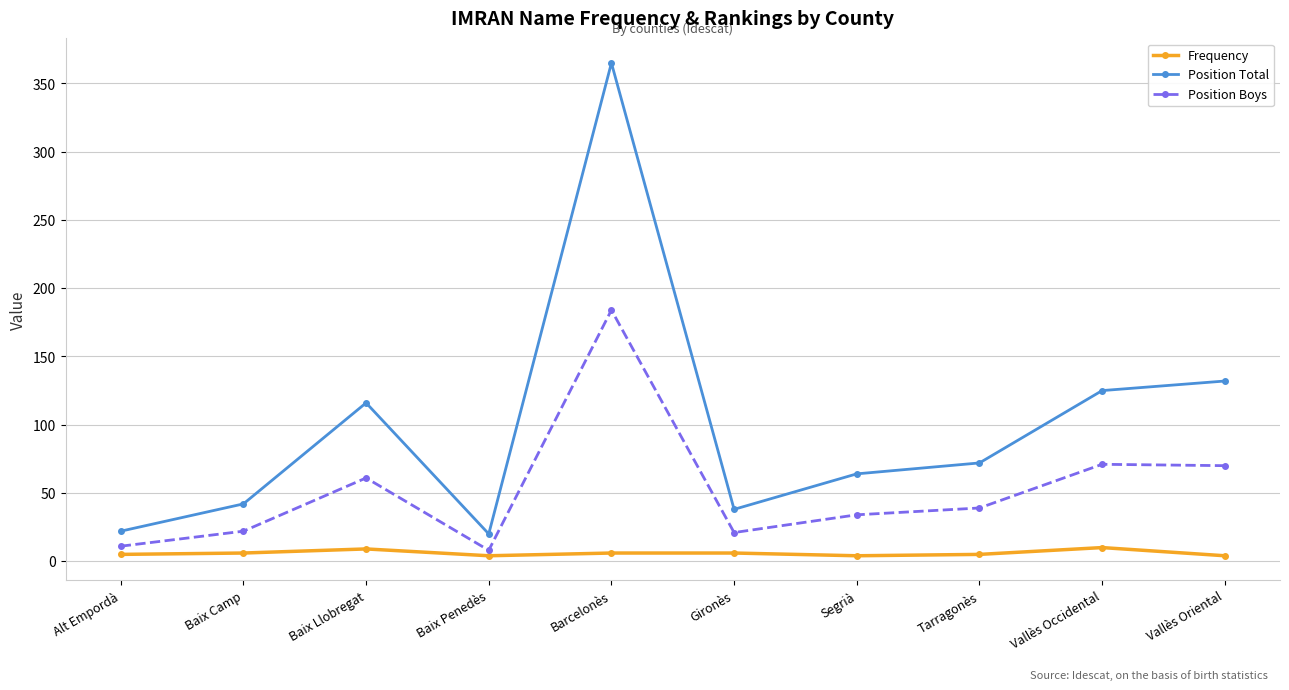

Which series has the largest range (max minus min)?

Position Total